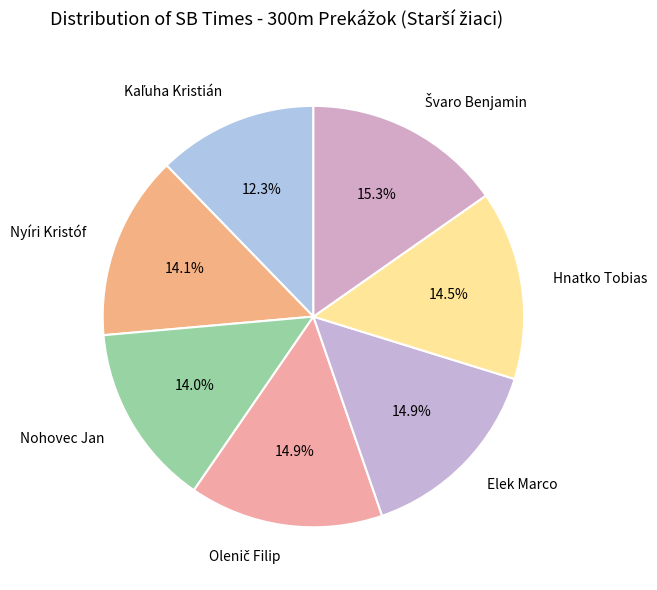

How much of the chart is everything except Hnatko Tobias?

85.5%